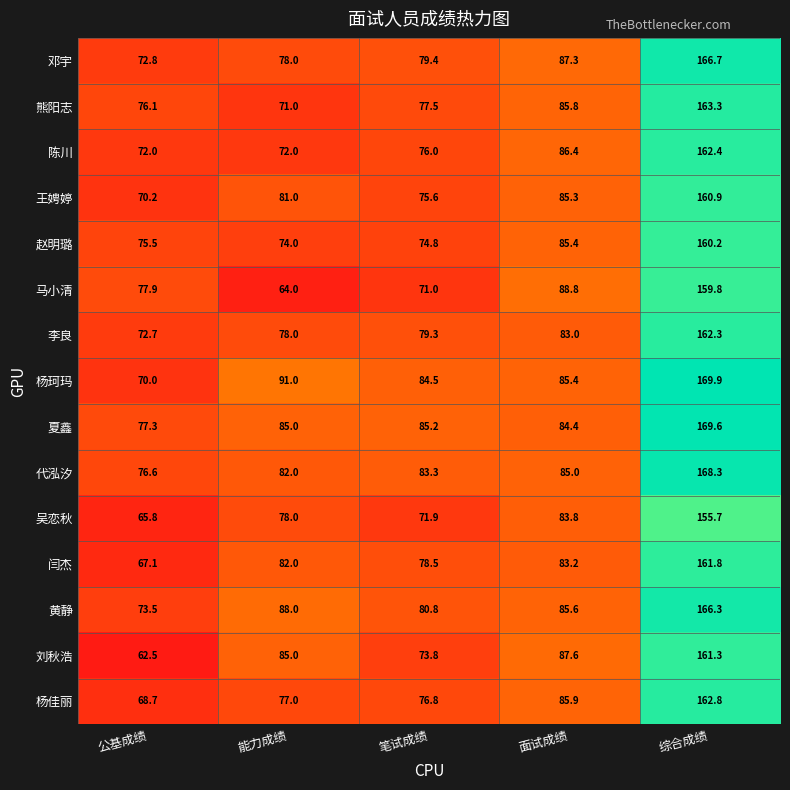

List the series in order of their peak value, lowest first.

吴恋秋, 马小清, 赵明璐, 王娉婷, 刘秋浩, 闫杰, 李良, 陈川, 杨佳丽, 熊阳志, 黄静, 邓宇, 代泓汐, 夏鑫, 杨珂玛